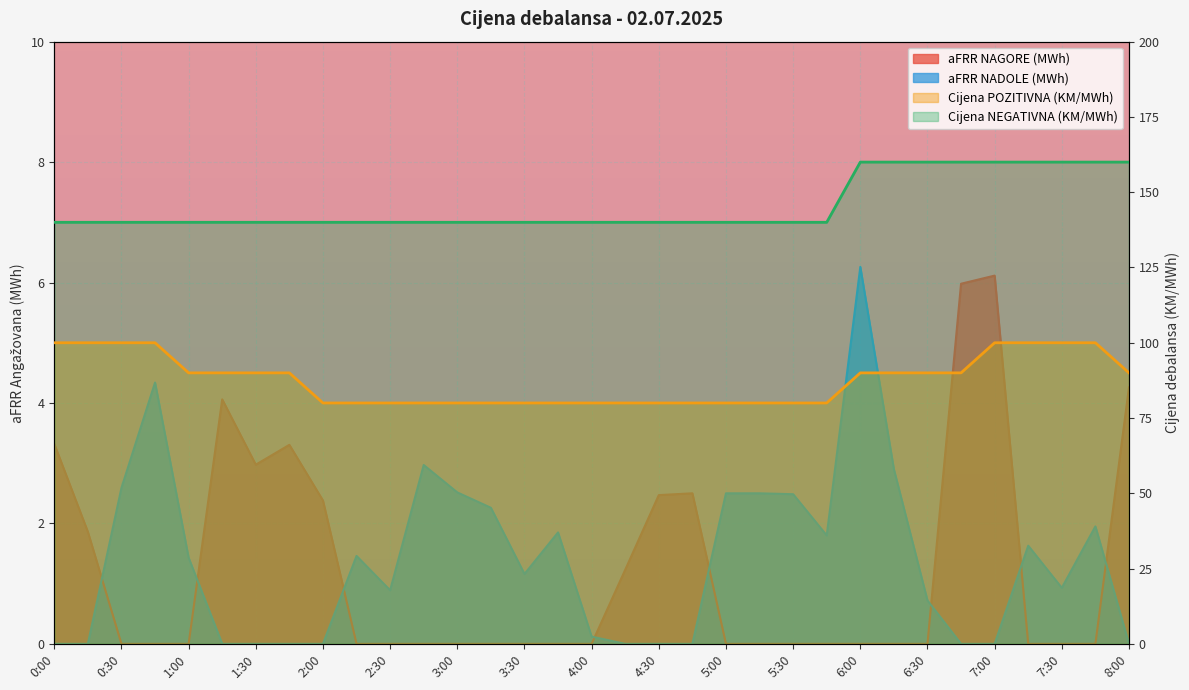

Which category has the highest value in the Cijena NEGATIVNA (KM/MWh) series?

6:00